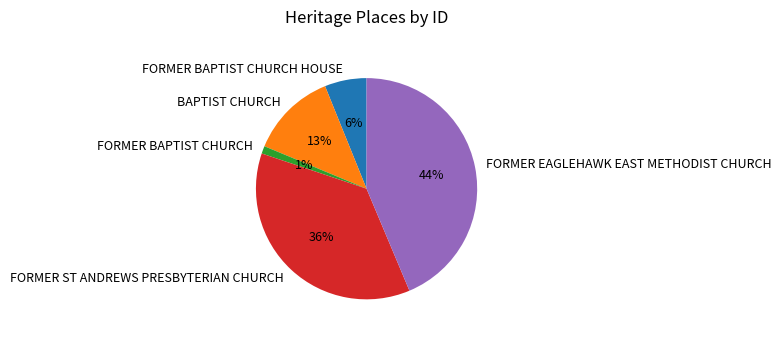

Do BAPTIST CHURCH and FORMER BAPTIST CHURCH together represent more than half of the pie?

No